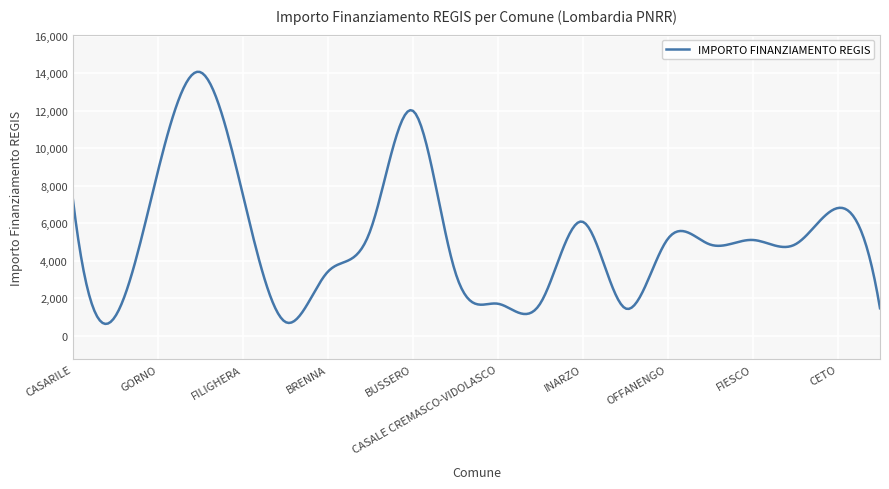

What is the maximum value shown in the chart?

14077.0